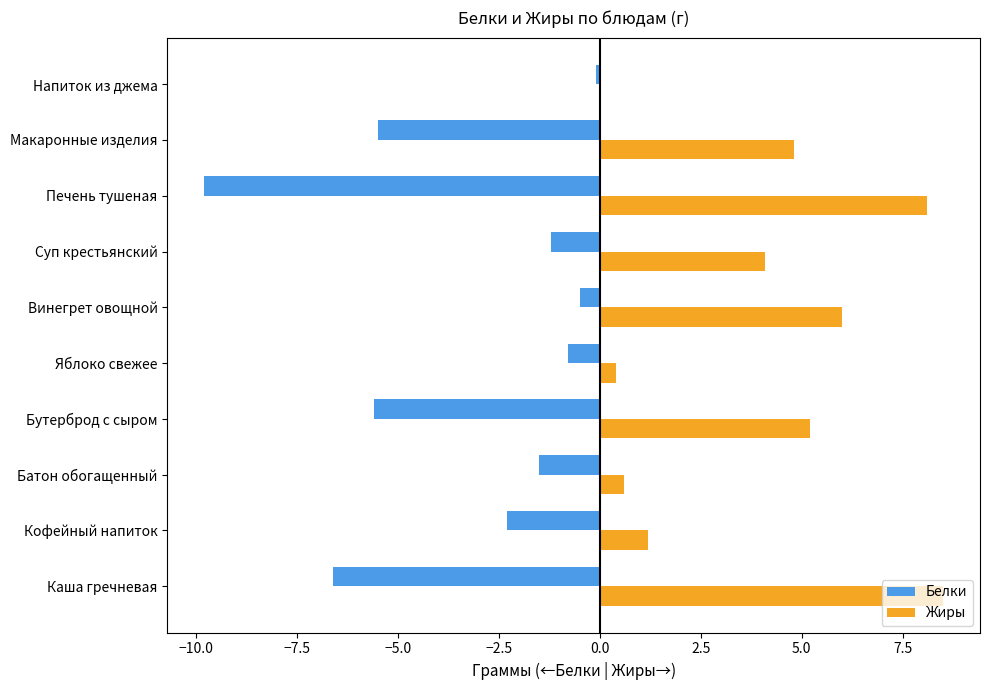

Is the value of Белки at Бутерброд с сыром greater than the value of Жиры at Винегрет овощной?

No